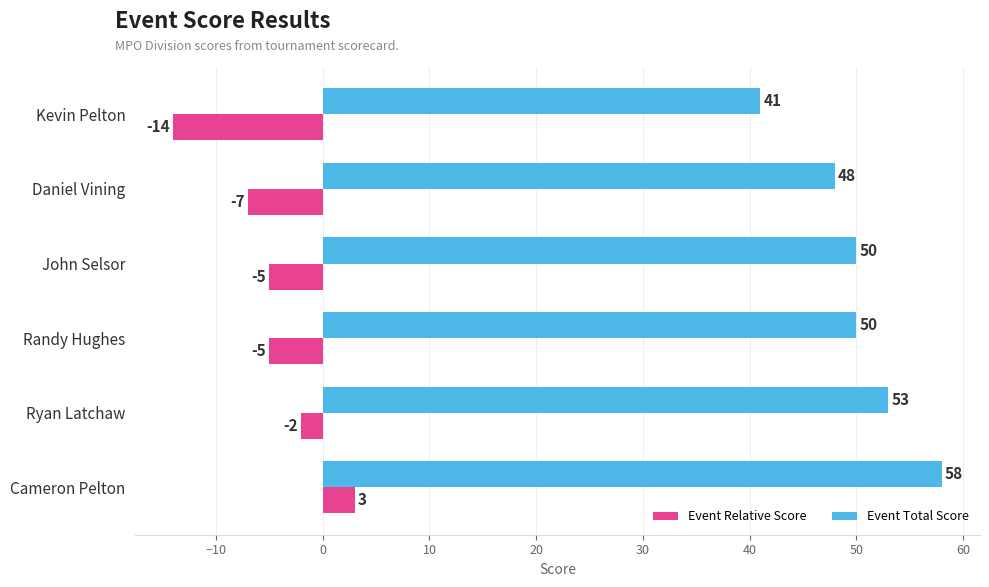

The value of Event Total Score at Kevin Pelton is 41. True or false?

True